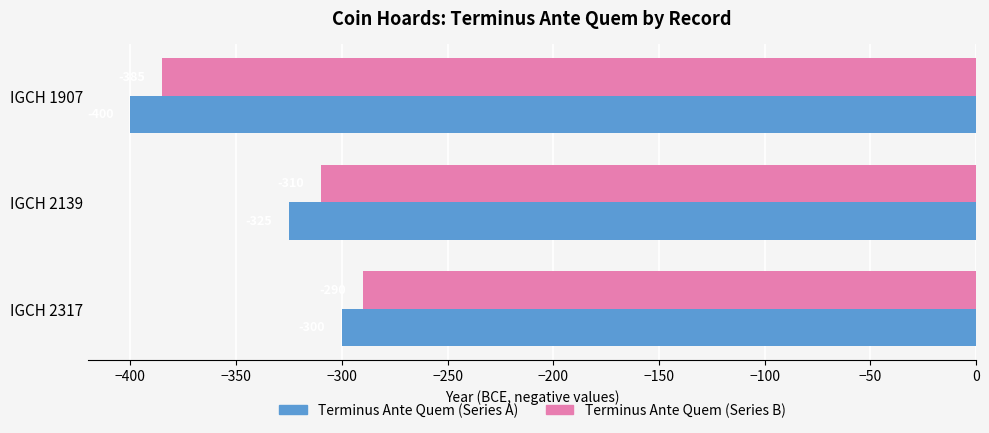

What is the sum of the Terminus Ante Quem (Series A) values at IGCH 1907 and IGCH 2139?

-725